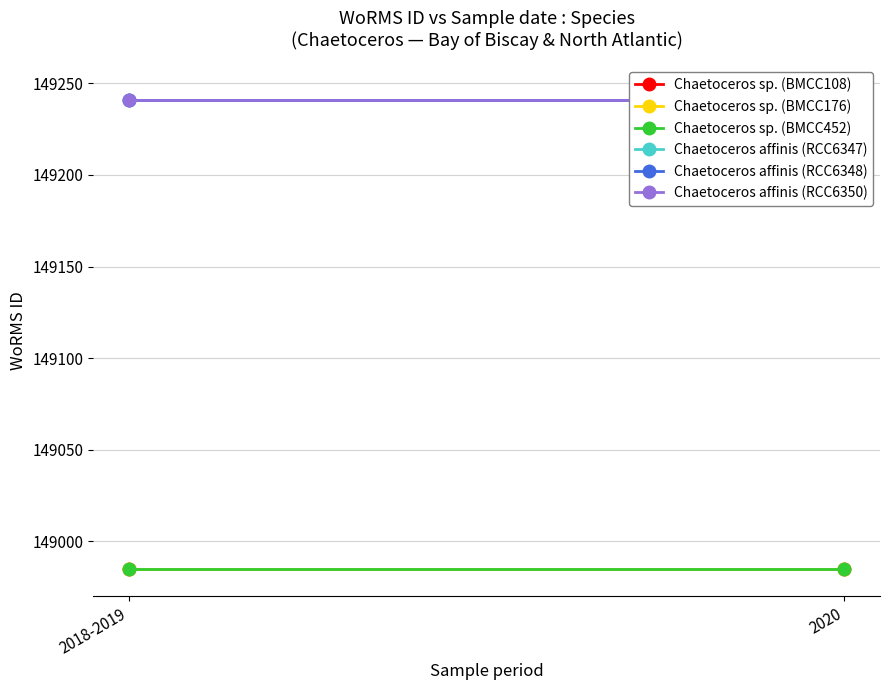

What is the minimum value for Chaetoceros sp. (BMCC108)?

148985